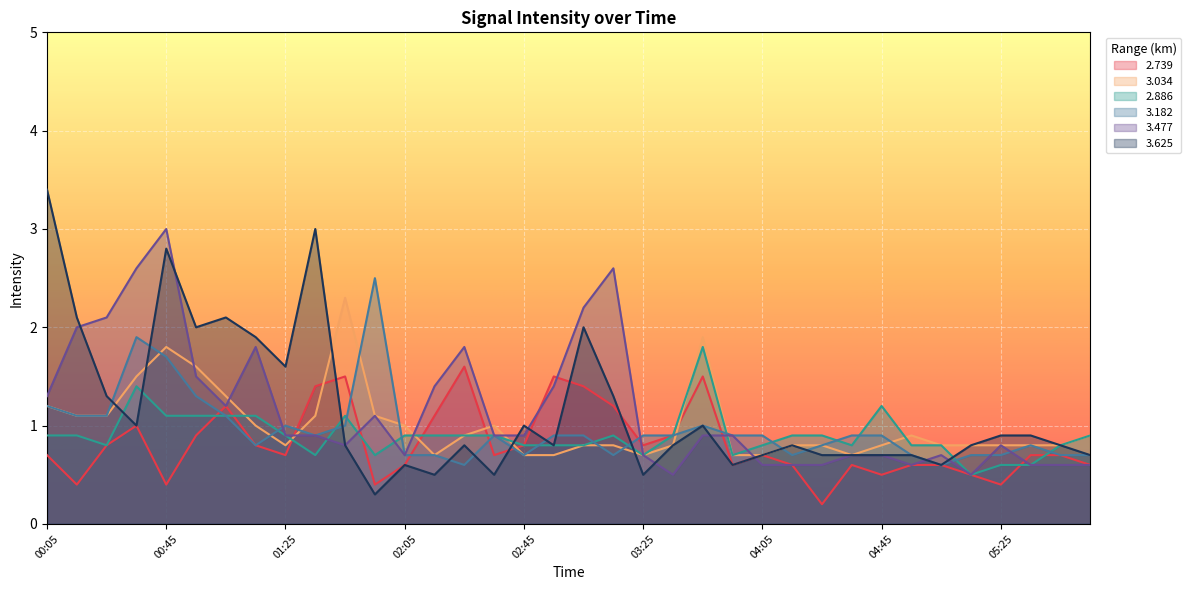

Where do 2.739 and 3.034 first cross each other?

01:25 and 01:35